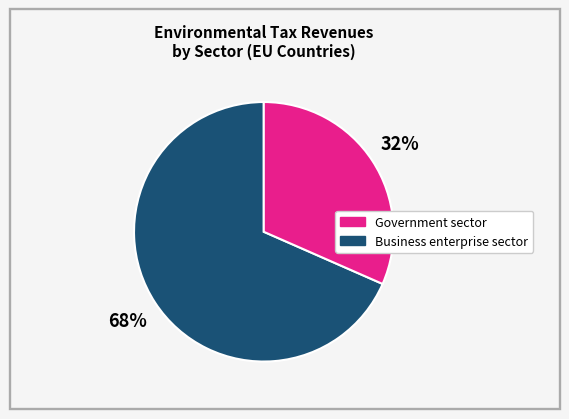

To the nearest percent, what is the average slice percentage?

50%